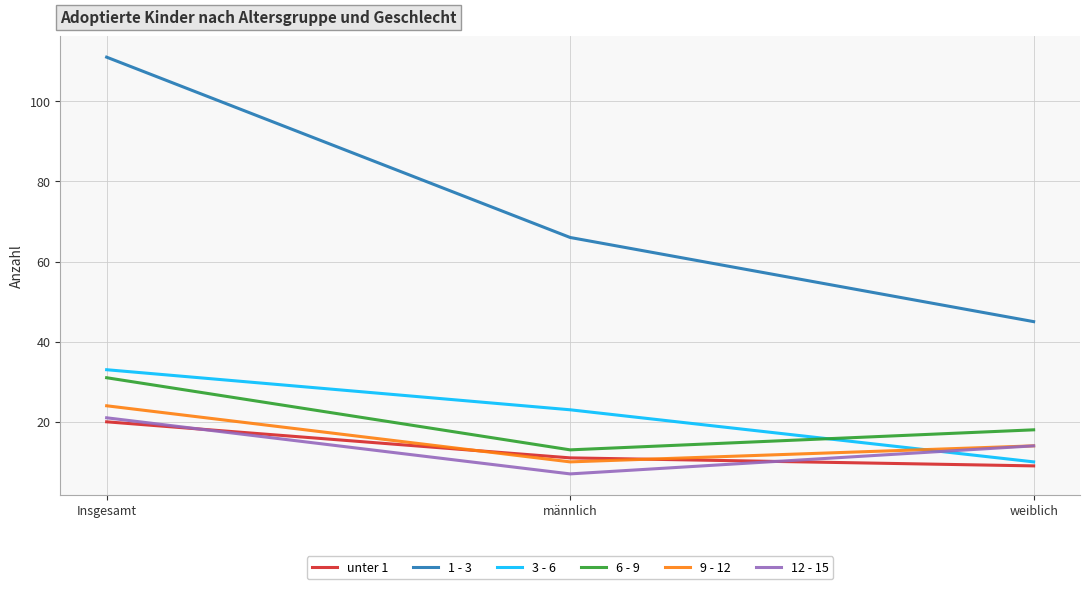

What is the total value across all series at männlich?

130